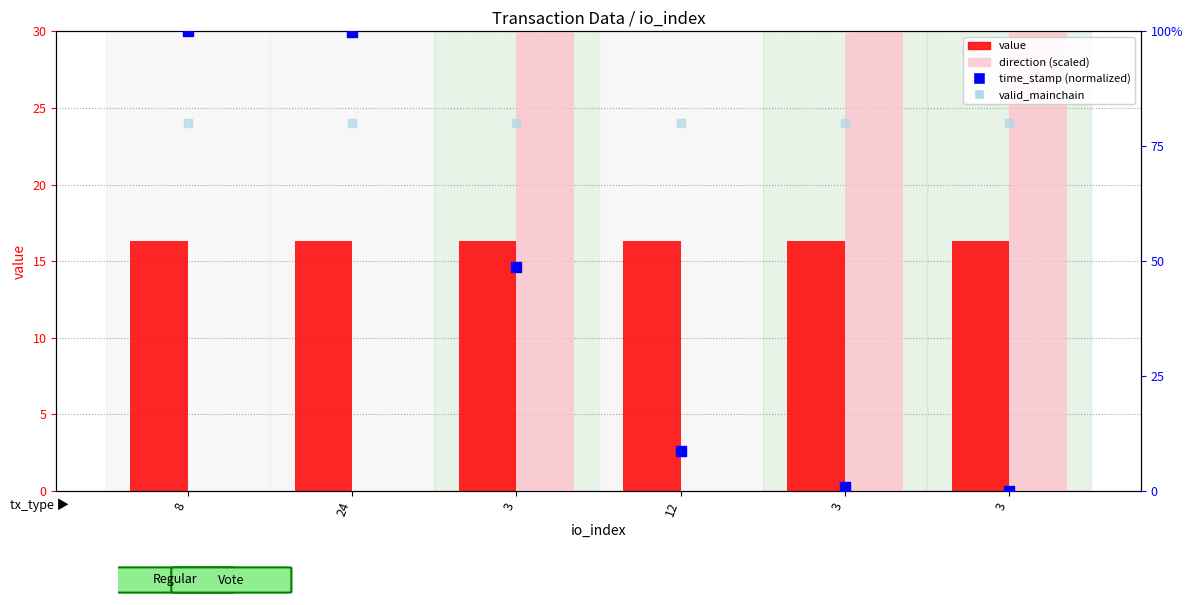

At which category is the sum across all series the highest?

3